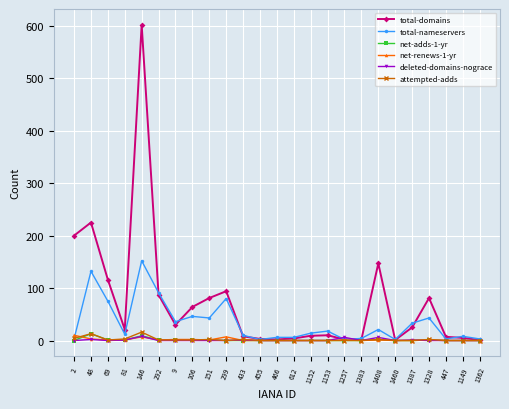

What is the label of the 20th point from the left?

1460